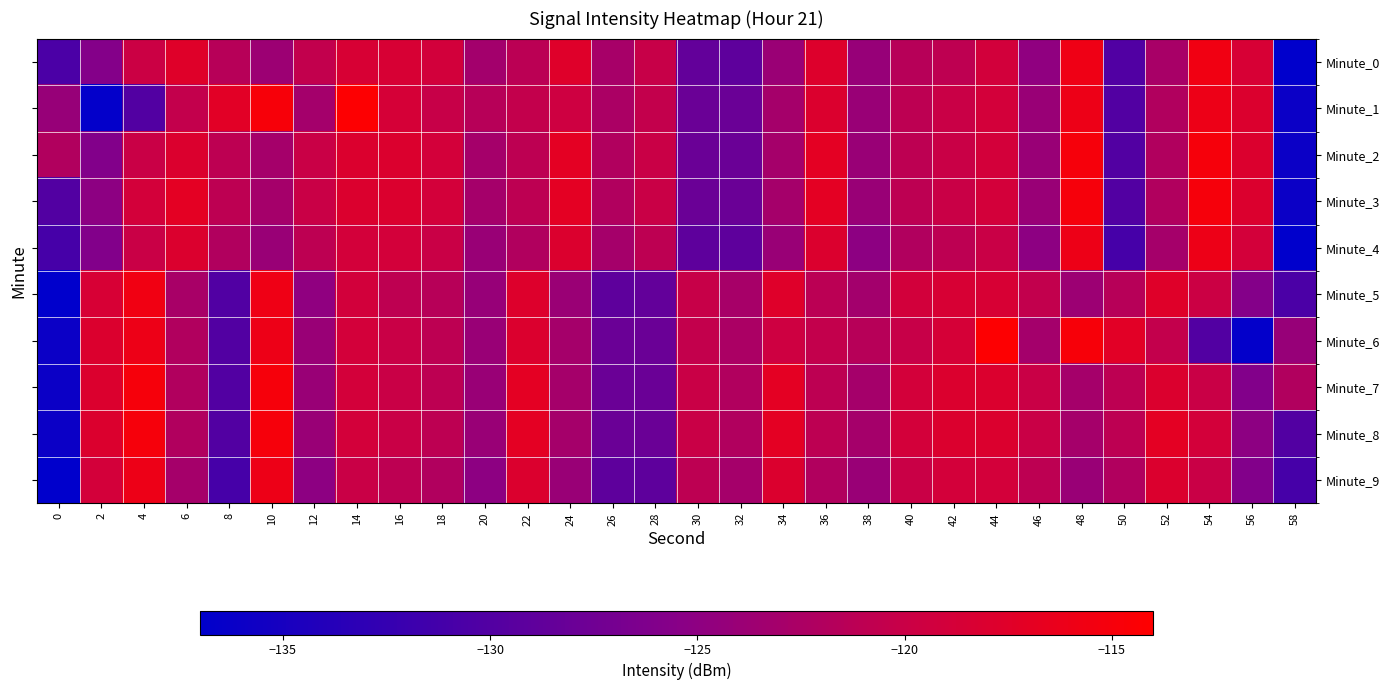

Reading left to right, what are all the values shown in this chart?

Minute_0: 0=-130.6	2=-125.8	4=-119.8	6=-117.5	8=-121.5	10=-123.7	12=-120.6	14=-118.4	16=-118.5	18=-119.1	20=-123.2	22=-121.1	24=-117.6	26=-122.8	28=-120.1	30=-128.6	32=-128.9	34=-123.9	36=-117.8	38=-124.2	40=-121.5	42=-120.8	44=-119.1	46=-124.8	48=-115.9	50=-130.1	52=-122.8	54=-115.6	56=-118.5	58=-136.9
Minute_1: 0=-124.2	2=-136.6	4=-130.1	6=-120.5	8=-117.3	10=-114.9	12=-123.1	14=-114.3	16=-118.7	18=-120.2	20=-121.5	22=-120.5	24=-119.5	26=-122.5	28=-120.5	30=-128.0	32=-128.0	34=-123.0	36=-118.0	38=-124.0	40=-121.0	42=-120.0	44=-119.0	46=-124.0	48=-116.0	50=-130.0	52=-122.0	54=-116.0	56=-118.0	58=-136.0
Minute_2: 0=-122.0	2=-126.0	4=-120.0	6=-118.0	8=-121.0	10=-123.0	12=-120.0	14=-118.0	16=-118.0	18=-119.0	20=-123.0	22=-121.0	24=-117.0	26=-122.0	28=-120.0	30=-128.0	32=-128.0	34=-123.0	36=-117.0	38=-124.0	40=-121.0	42=-120.0	44=-119.0	46=-124.0	48=-115.0	50=-130.0	52=-122.0	54=-115.0	56=-118.0	58=-136.0
Minute_3: 0=-130.0	2=-125.0	4=-119.0	6=-117.0	8=-121.0	10=-123.0	12=-120.0	14=-118.0	16=-118.0	18=-119.0	20=-123.0	22=-121.0	24=-117.0	26=-122.0	28=-120.0	30=-128.0	32=-128.0	34=-123.0	36=-117.0	38=-124.0	40=-121.0	42=-120.0	44=-119.0	46=-124.0	48=-115.0	50=-130.0	52=-122.0	54=-115.0	56=-118.0	58=-136.0
Minute_4: 0=-131.0	2=-126.0	4=-120.0	6=-118.0	8=-122.0	10=-124.0	12=-121.0	14=-119.0	16=-119.0	18=-120.0	20=-124.0	22=-122.0	24=-118.0	26=-123.0	28=-121.0	30=-129.0	32=-129.0	34=-124.0	36=-118.0	38=-125.0	40=-122.0	42=-121.0	44=-120.0	46=-125.0	48=-116.0	50=-131.0	52=-123.0	54=-116.0	56=-119.0	58=-137.0
Minute_5: 0=-136.9	2=-118.5	4=-115.6	6=-122.8	8=-130.1	10=-115.9	12=-124.8	14=-119.1	16=-120.8	18=-121.5	20=-124.2	22=-117.8	24=-123.9	26=-128.9	28=-128.6	30=-120.1	32=-122.8	34=-117.6	36=-121.1	38=-123.2	40=-119.1	42=-118.5	44=-118.4	46=-120.6	48=-123.7	50=-121.5	52=-117.5	54=-119.8	56=-125.8	58=-130.6
Minute_6: 0=-136.0	2=-118.0	4=-116.0	6=-122.0	8=-130.0	10=-116.0	12=-124.0	14=-119.0	16=-120.0	18=-121.0	20=-124.0	22=-118.0	24=-123.0	26=-128.0	28=-128.0	30=-120.5	32=-122.5	34=-119.5	36=-120.5	38=-121.5	40=-120.2	42=-118.7	44=-114.3	46=-123.1	48=-114.9	50=-117.3	52=-120.5	54=-130.1	56=-136.6	58=-124.2
Minute_7: 0=-136.0	2=-118.0	4=-115.0	6=-122.0	8=-130.0	10=-115.0	12=-124.0	14=-119.0	16=-120.0	18=-121.0	20=-124.0	22=-117.0	24=-123.0	26=-128.0	28=-128.0	30=-120.0	32=-122.0	34=-117.0	36=-121.0	38=-123.0	40=-119.0	42=-118.0	44=-118.0	46=-120.0	48=-123.0	50=-121.0	52=-118.0	54=-120.0	56=-126.0	58=-122.0
Minute_8: 0=-136.0	2=-118.0	4=-115.0	6=-122.0	8=-130.0	10=-115.0	12=-124.0	14=-119.0	16=-120.0	18=-121.0	20=-124.0	22=-117.0	24=-123.0	26=-128.0	28=-128.0	30=-120.0	32=-122.0	34=-117.0	36=-121.0	38=-123.0	40=-119.0	42=-118.0	44=-118.0	46=-120.0	48=-123.0	50=-121.0	52=-117.0	54=-119.0	56=-125.0	58=-130.0
Minute_9: 0=-137.0	2=-119.0	4=-116.0	6=-123.0	8=-131.0	10=-116.0	12=-125.0	14=-120.0	16=-121.0	18=-122.0	20=-125.0	22=-118.0	24=-124.0	26=-129.0	28=-129.0	30=-121.0	32=-123.0	34=-118.0	36=-122.0	38=-124.0	40=-120.0	42=-119.0	44=-119.0	46=-121.0	48=-124.0	50=-122.0	52=-118.0	54=-120.0	56=-126.0	58=-131.0